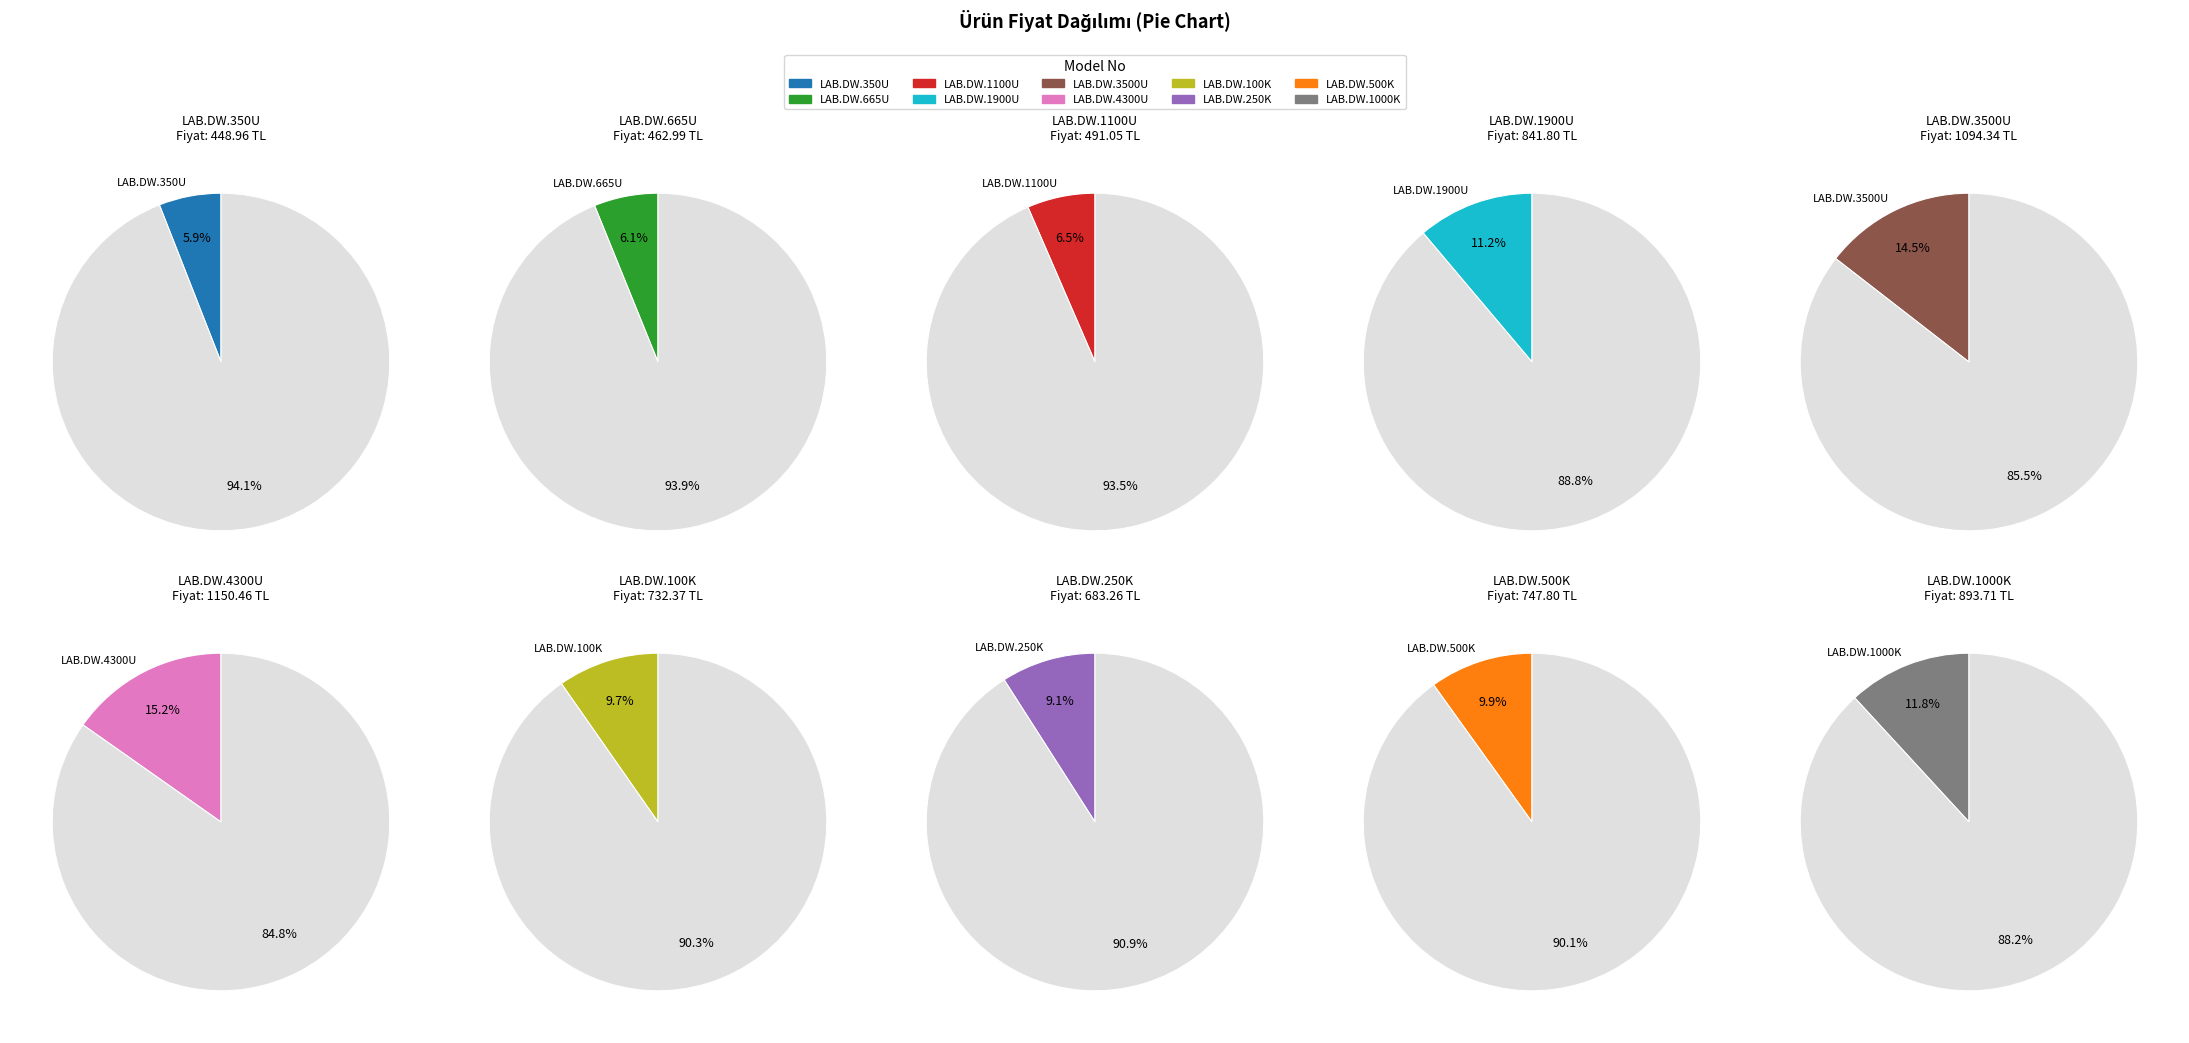

What is the change in value from LAB.DW.665U to LAB.DW.1000K?

+430.7